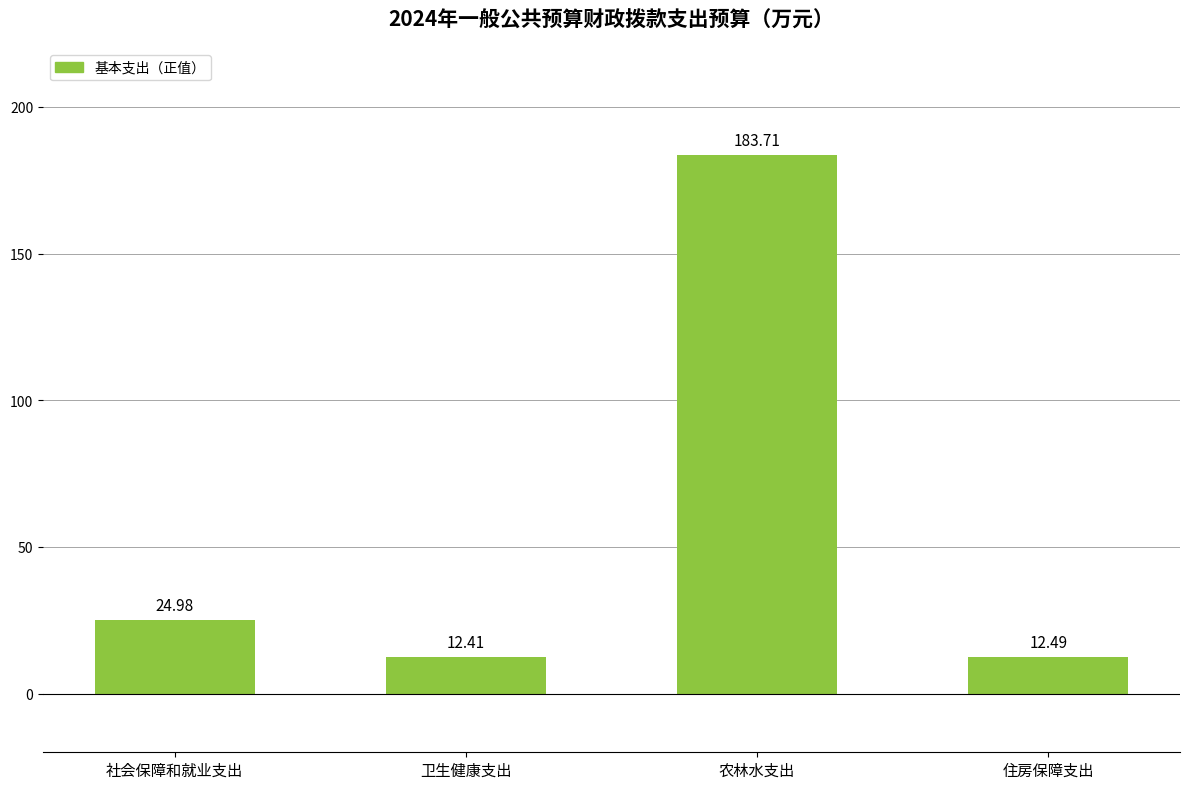

Which label corresponds to the smallest value in the chart?

卫生健康支出